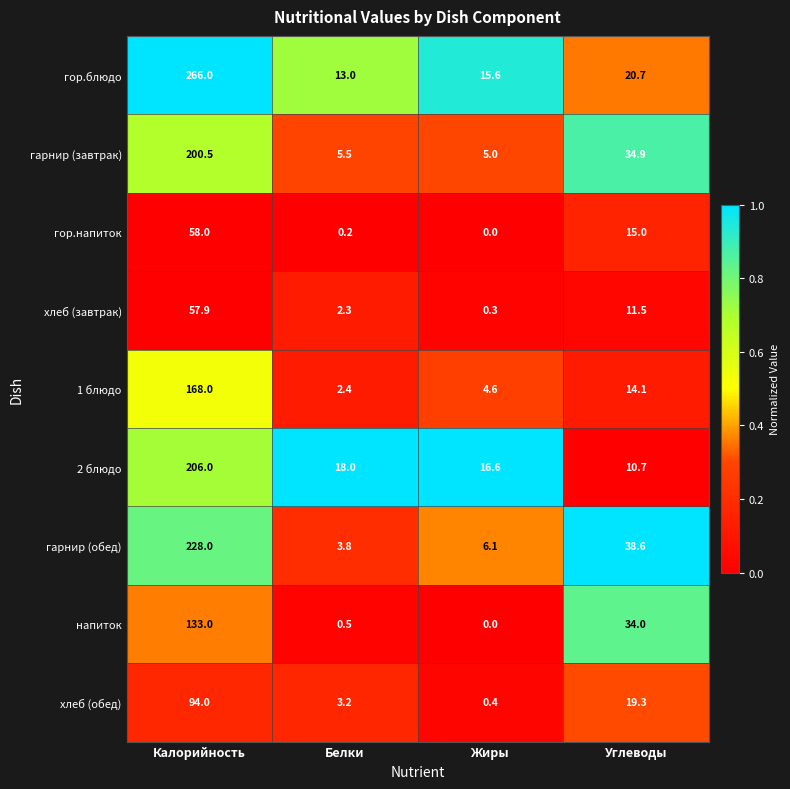

Rank the series at Белки from lowest to highest value.

гор.напиток, напиток, хлеб (завтрак), 1 блюдо, хлеб (обед), гарнир (обед), гарнир (завтрак), гор.блюдо, 2 блюдо